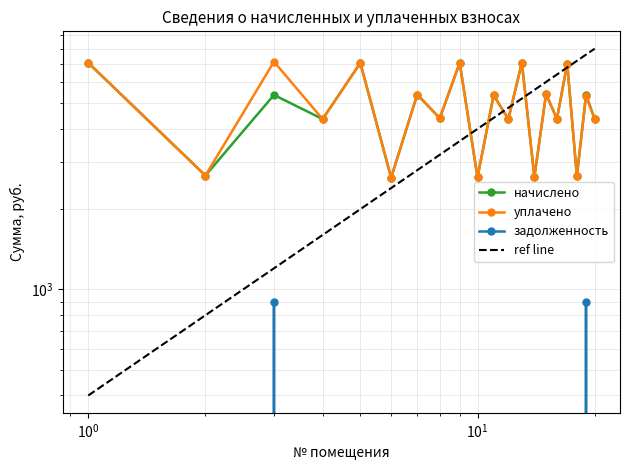

Rank the series at 10 from lowest to highest value.

задолженность, начислено, уплачено